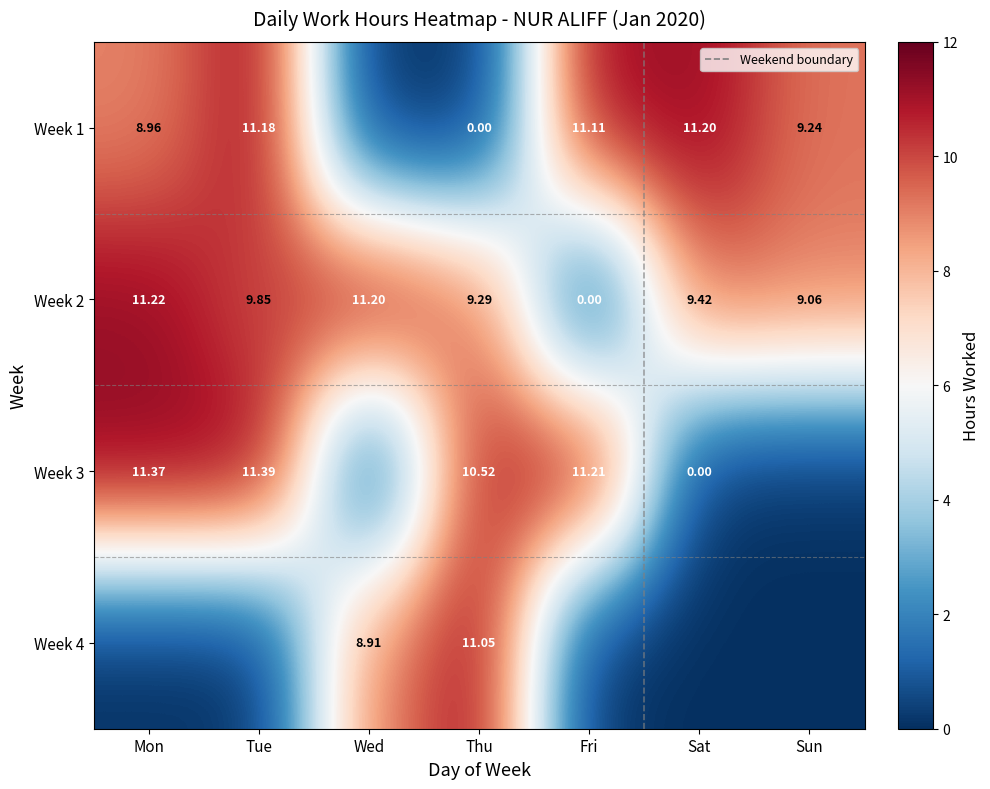

At which label does Week 2 first exceed 9?

Mon